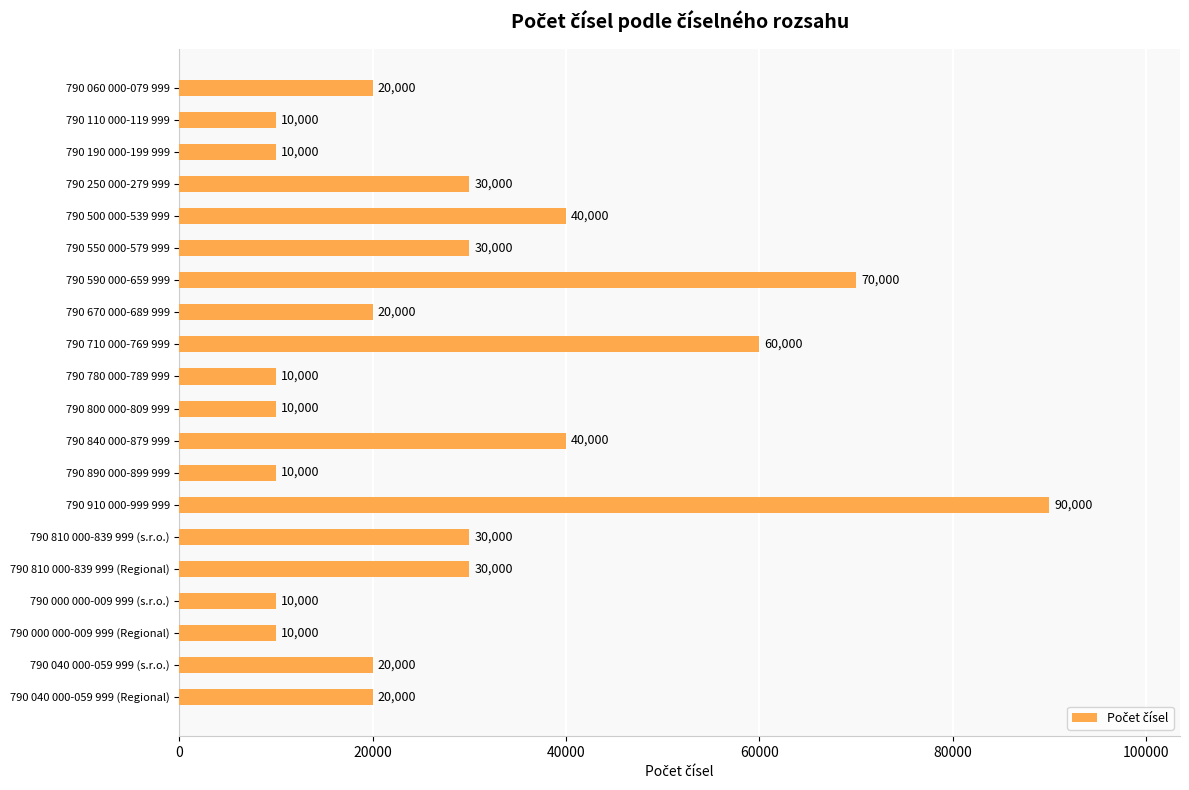

At which category does the chart reach its peak across all series?

790 910 000-999 999